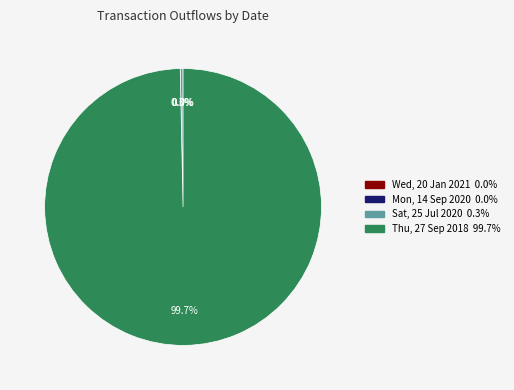

Which category has the biggest portion of the pie?

Thu, 27 Sep 2018